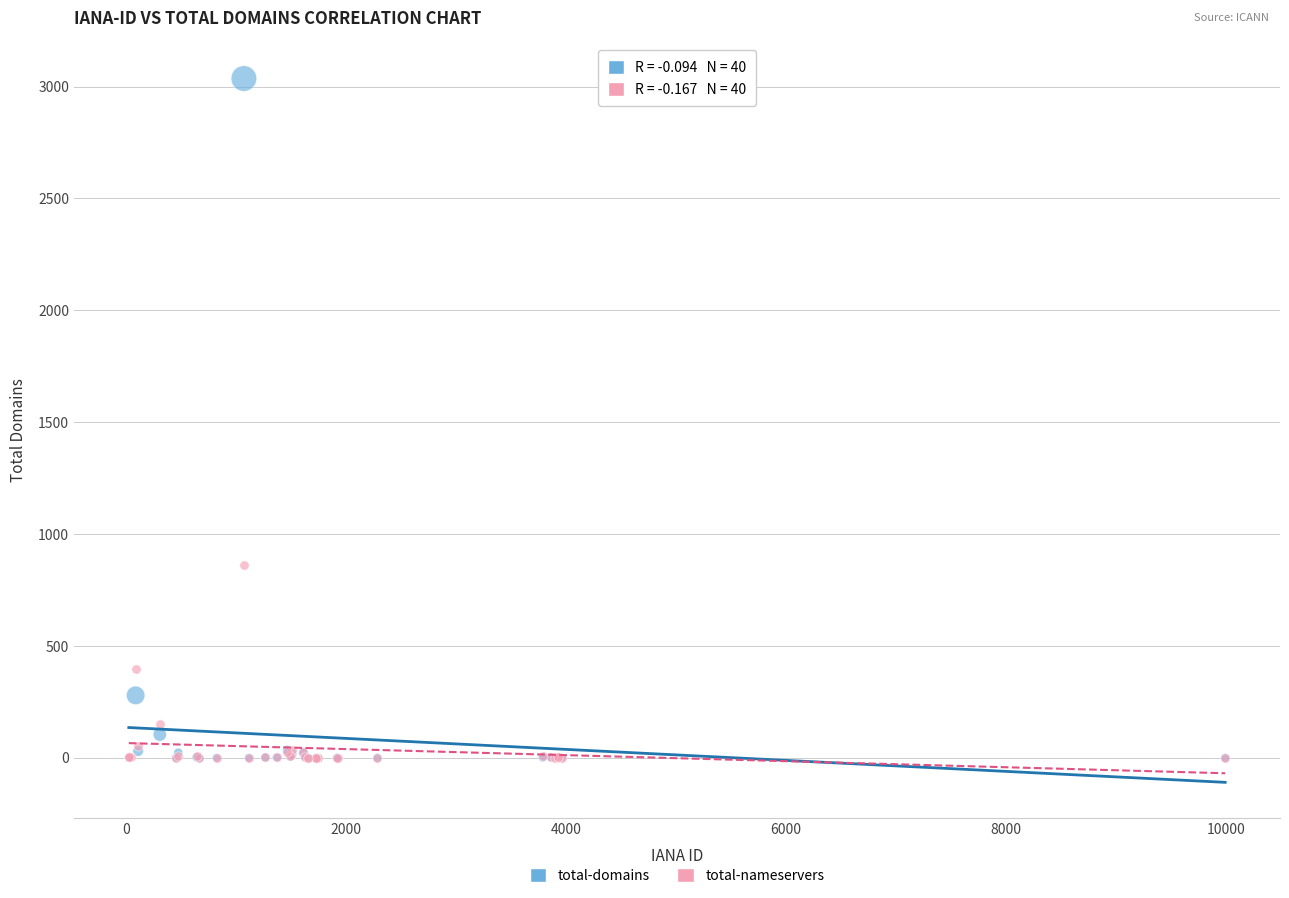

Which series contains the highest Y value?

total-domains